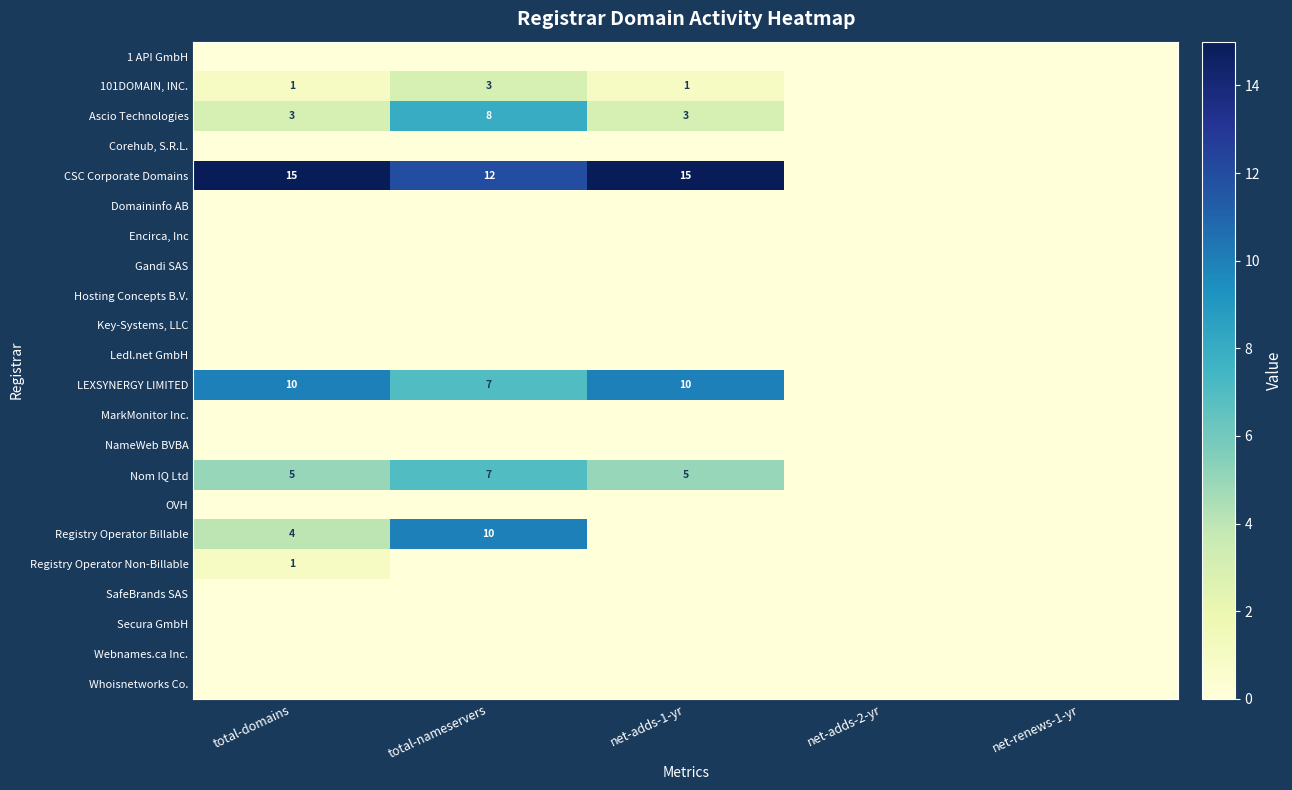

True or false: CSC Corporate Domains has a value of 15 at net-adds-1-yr.

True